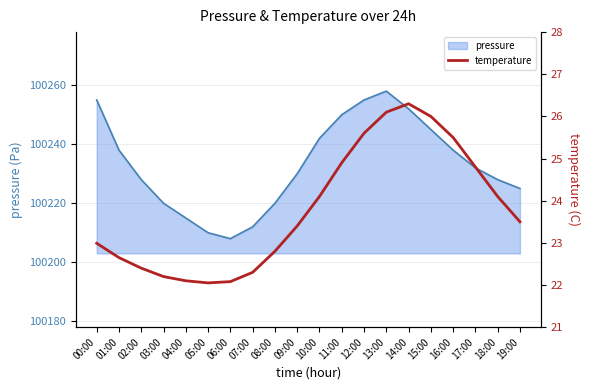

What is the label of the 15th point from the left?

14:00